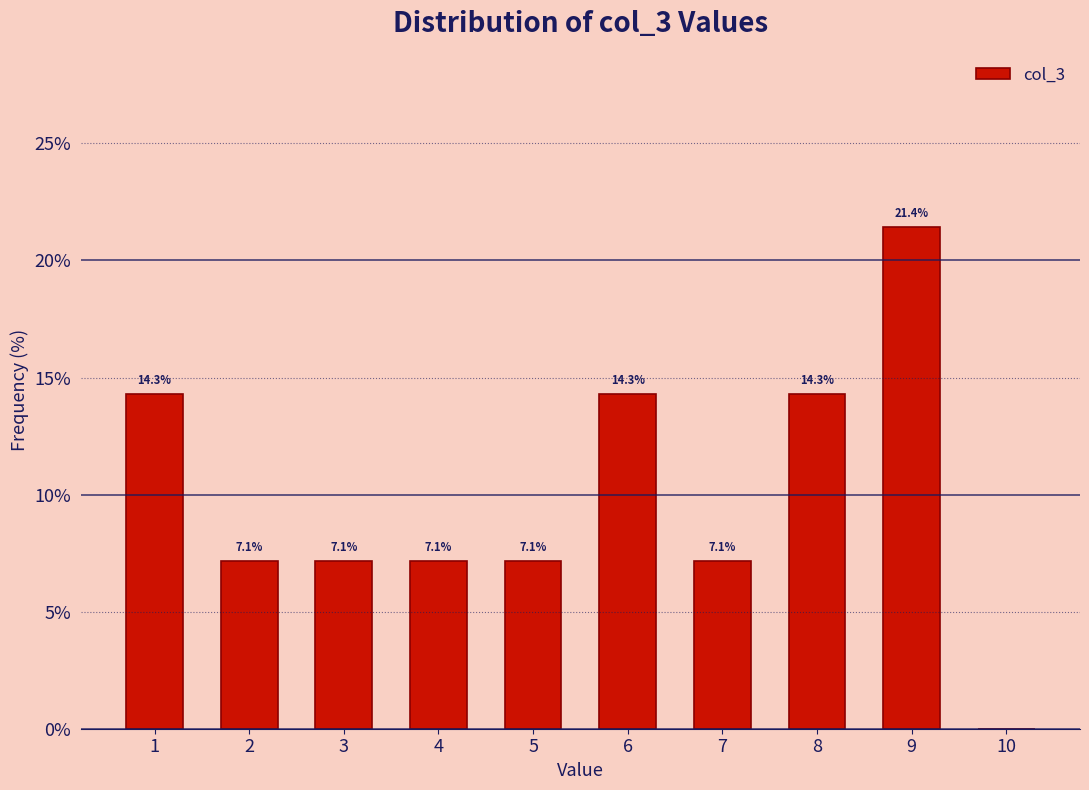

Which range on the x-axis has the tallest bar?

8.5 to 9.5